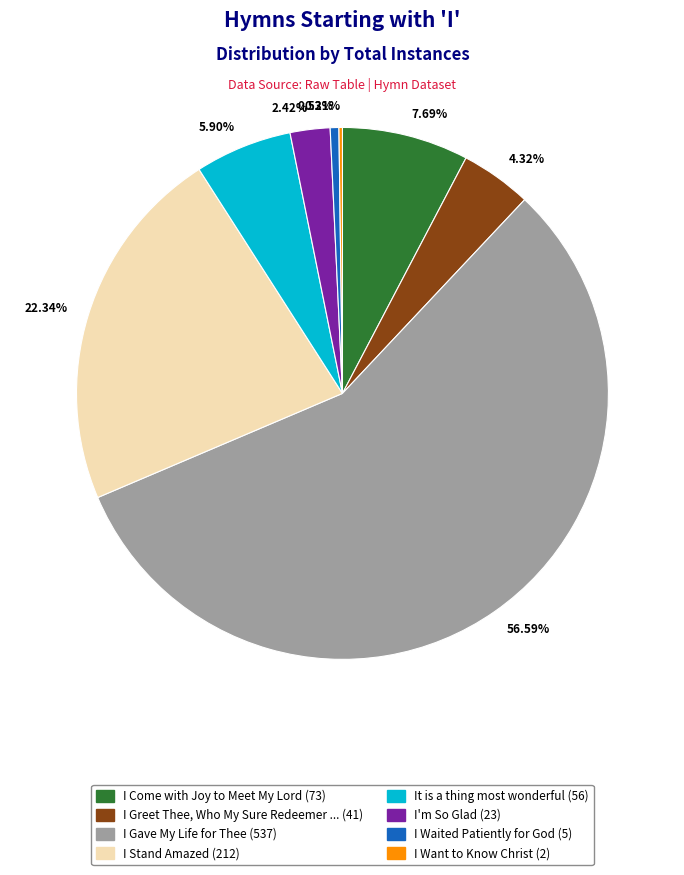

Is there any slice that represents more than half of the pie?

Yes